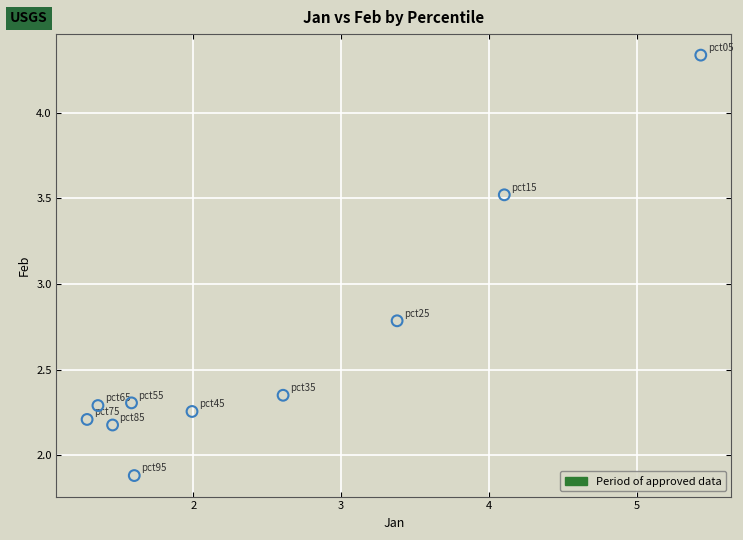

What is the range of X values (max minus min)?

4.2